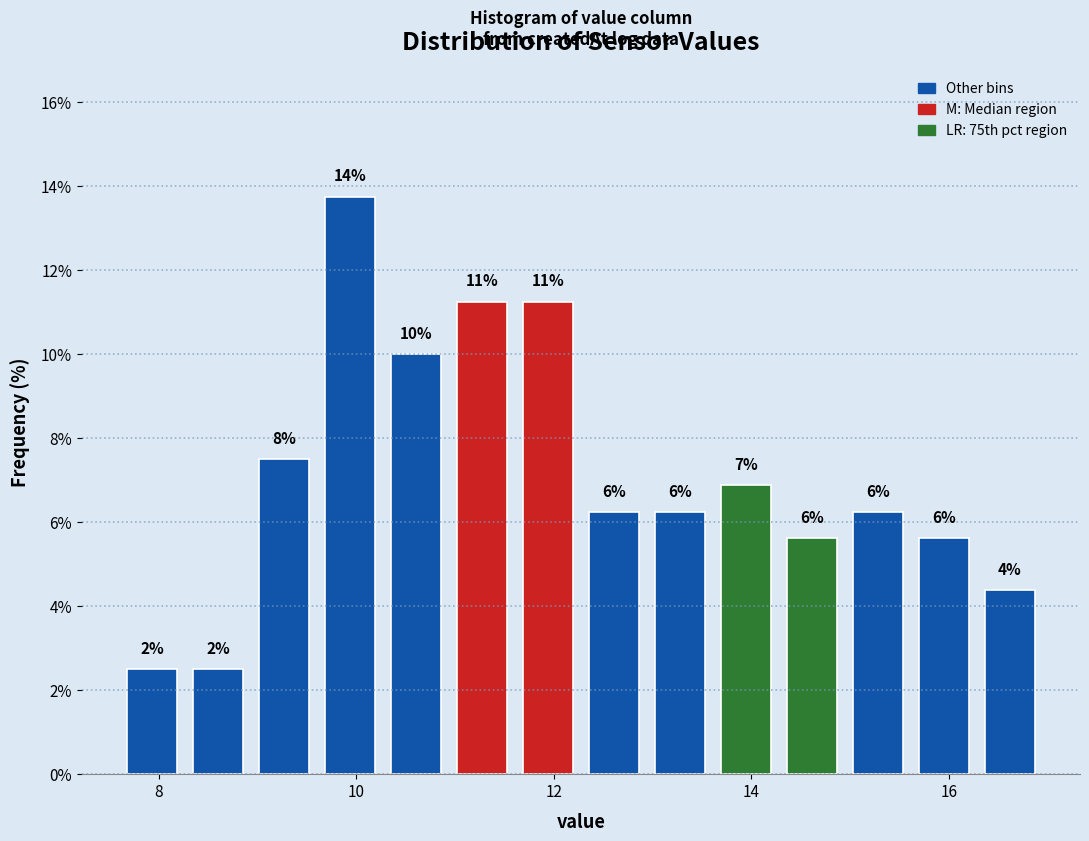

Around what value on the x-axis is the tallest bar? Give the approximate position of its centre, as read against the axis.

10.0